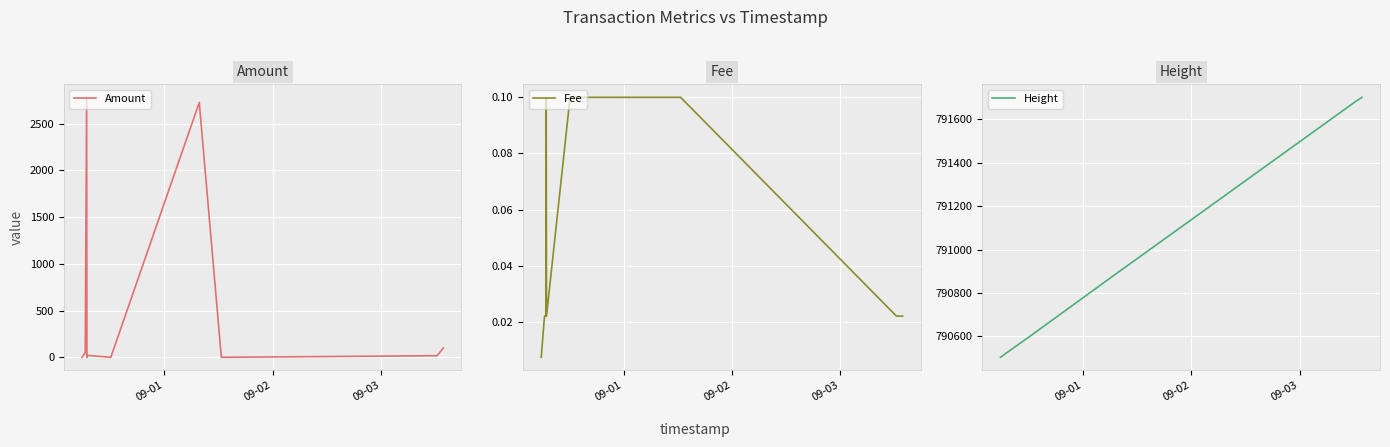

What is the sum of all Height values?

7908421